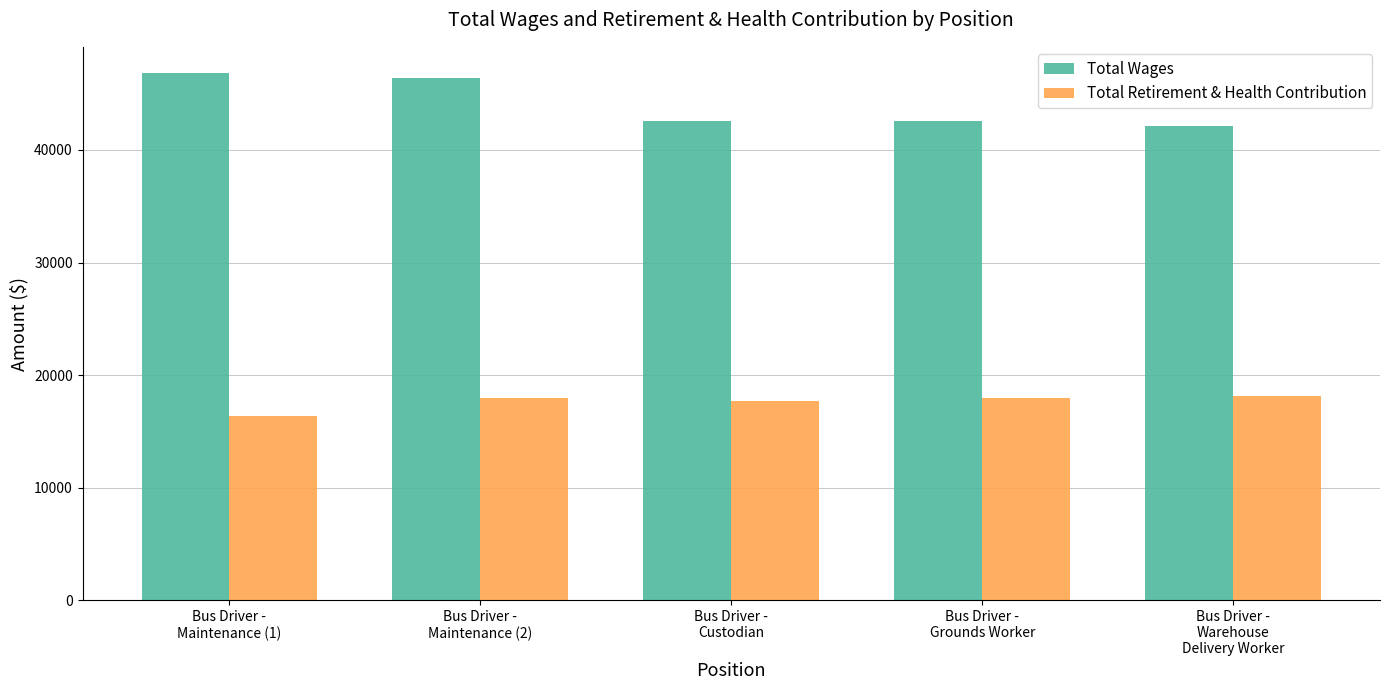

Which series has the largest total across all categories?

Total Wages